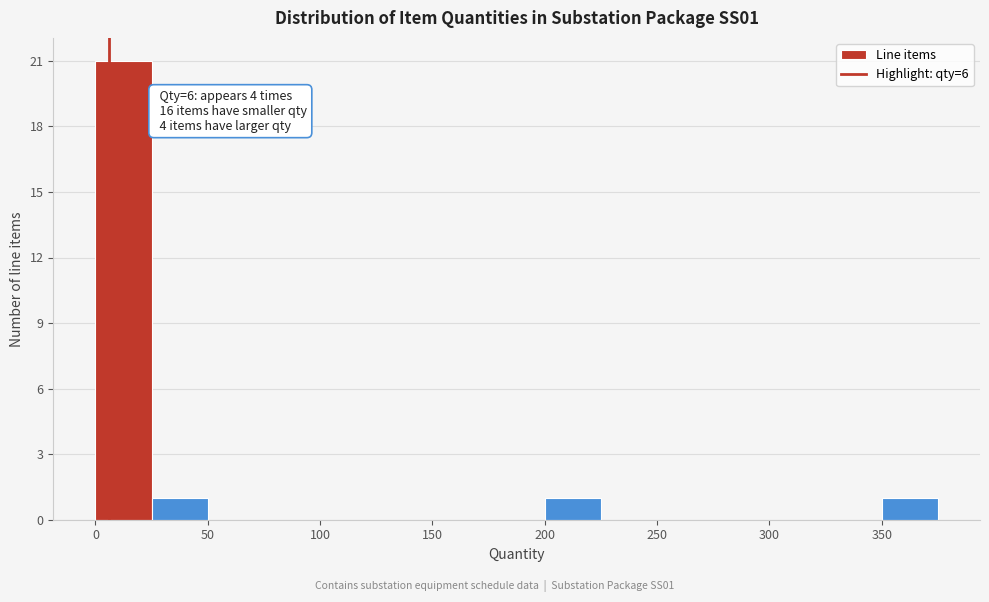

Which range on the x-axis has the tallest bar?

0 to 25